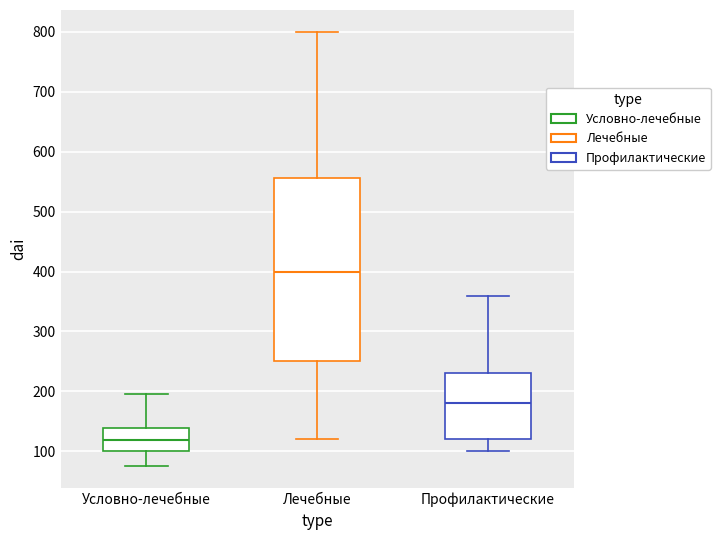

Comparing the boxes themselves (not the whiskers), which one is the tallest?

Лечебные